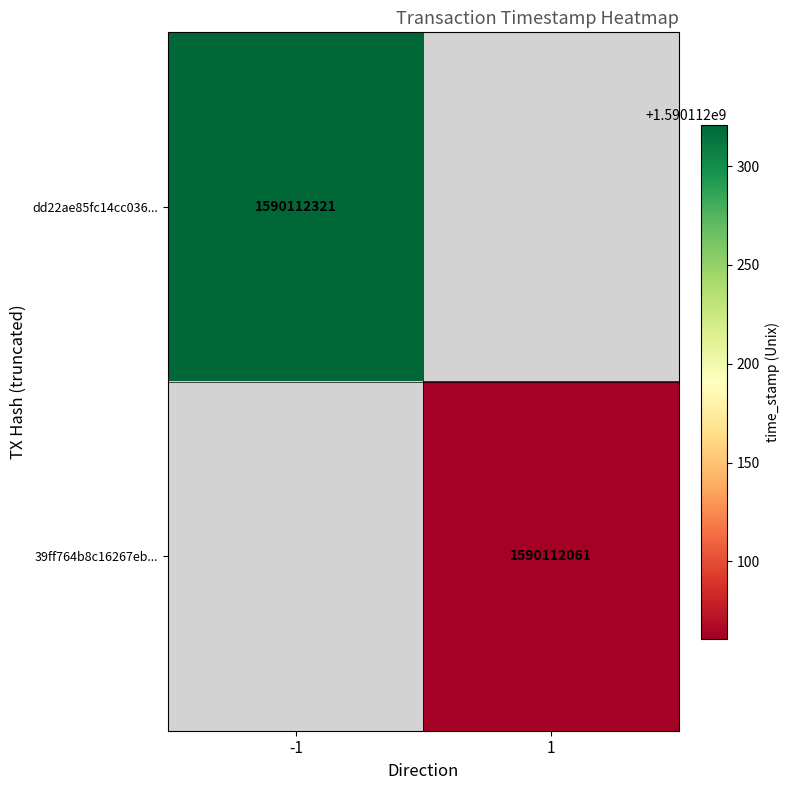

Reading left to right, list all the values displayed in this chart.

dd22ae85fc14cc036eb54294ec7757d02aee180: direction=-1	time_stamp=1590112321
39ff764b8c16267eb936af6c8cdaa928d2f980b: direction=1	time_stamp=1590112061